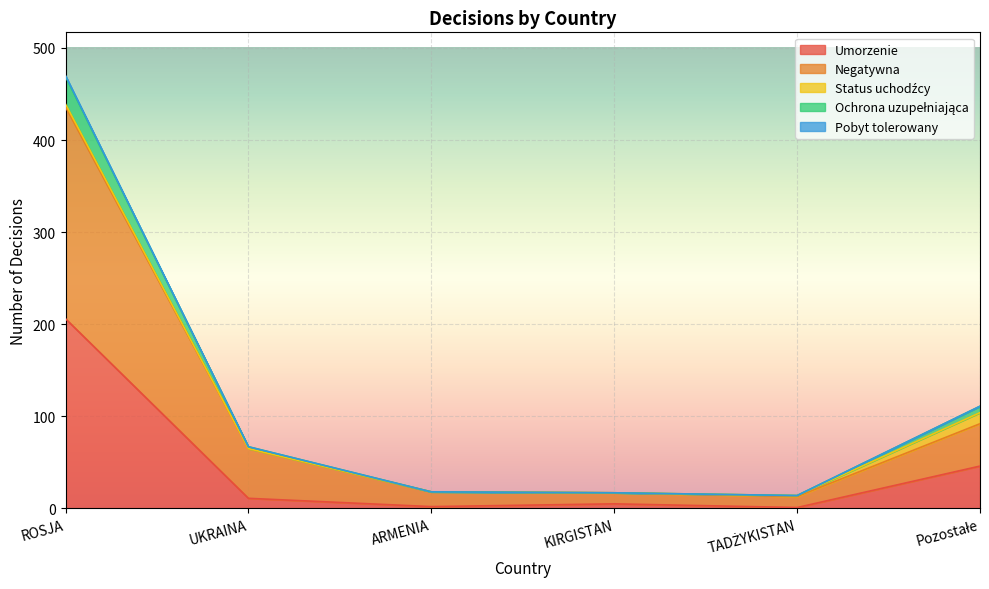

What value does the Umorzenie series have at ROSJA?

206